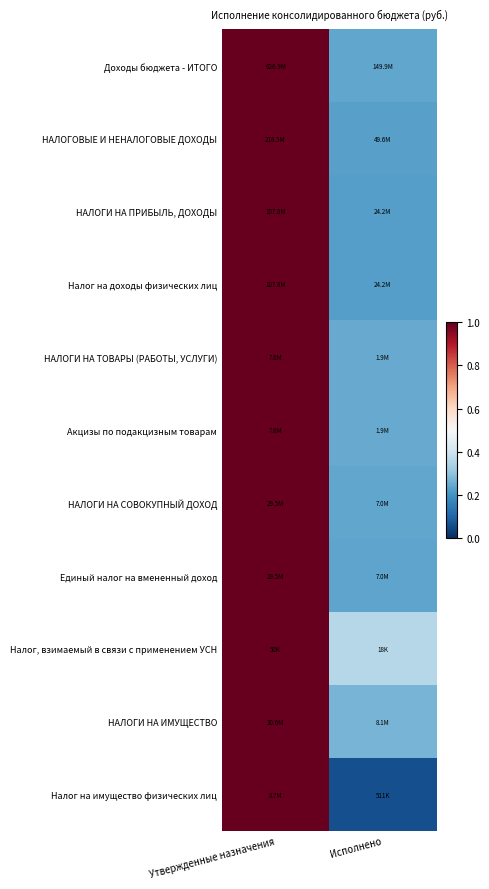

Count the number of categories in the chart.

2